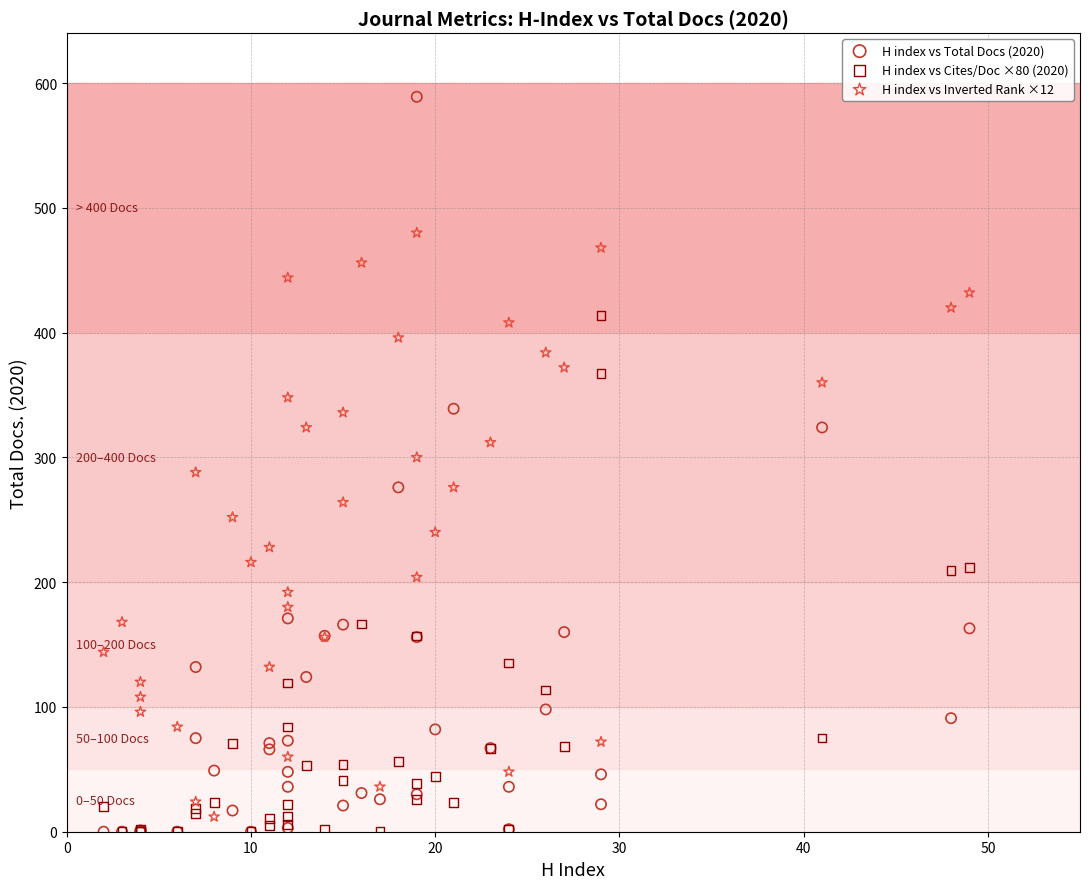

Which series has the largest Y range (max minus min)?

H index vs Total Docs (2020)